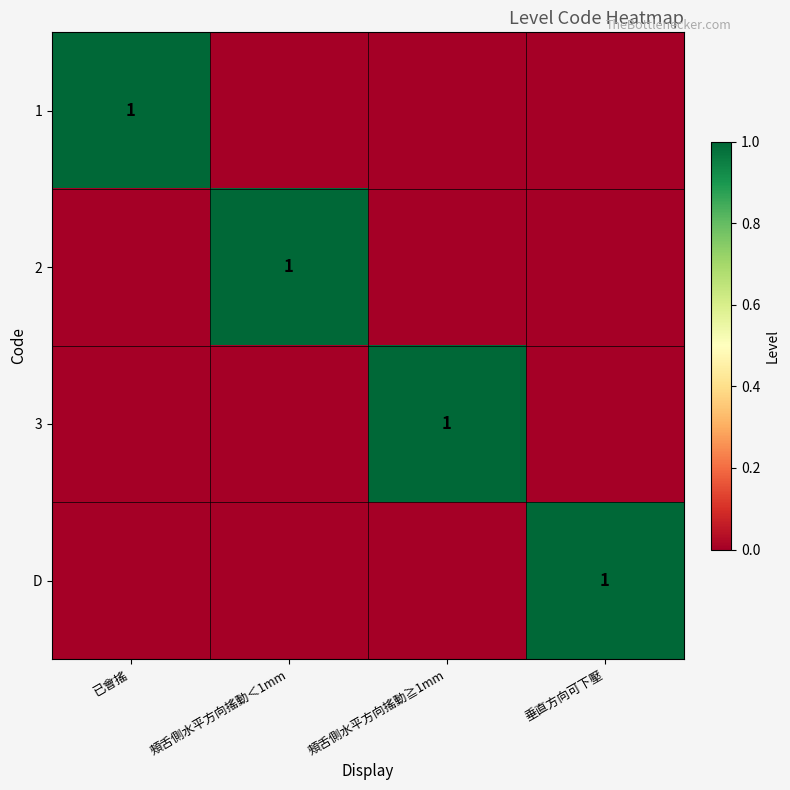

The 1 series shows 2 at 已會搖. True or false?

False